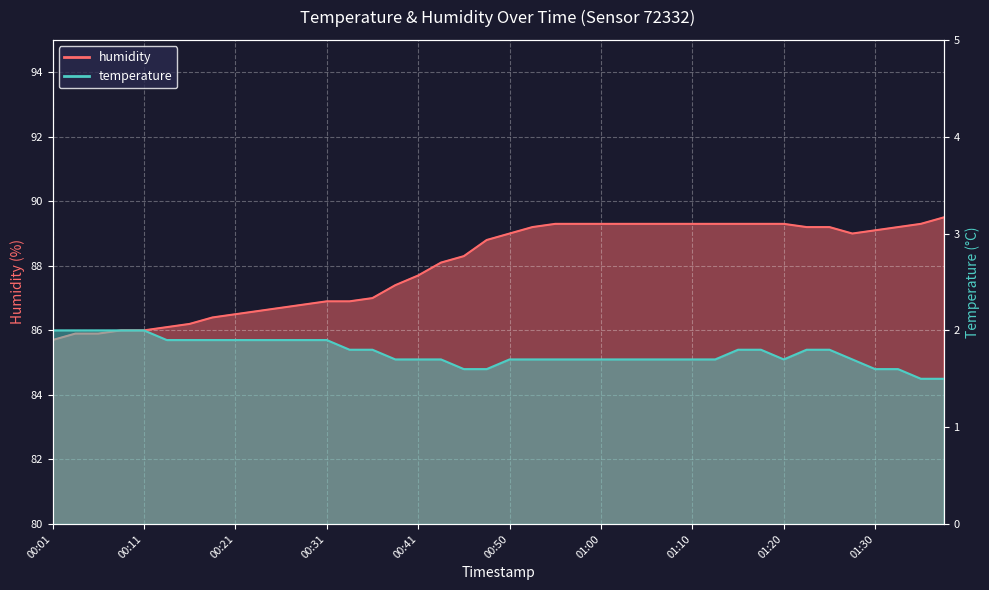

In humidity, how many points are lower than both neighbors (excluding endpoints)?

1